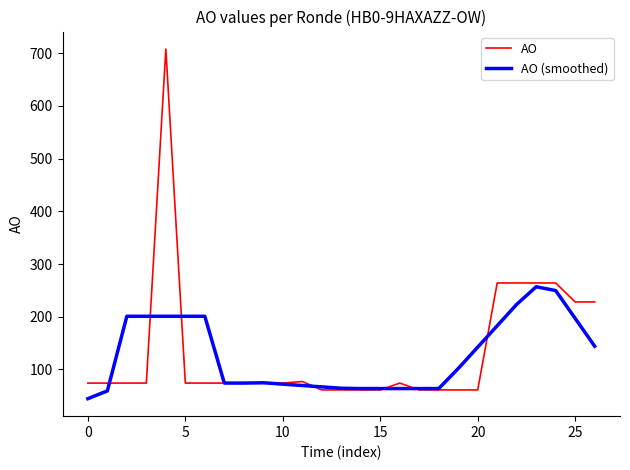

What is the greatest value displayed?

708.0